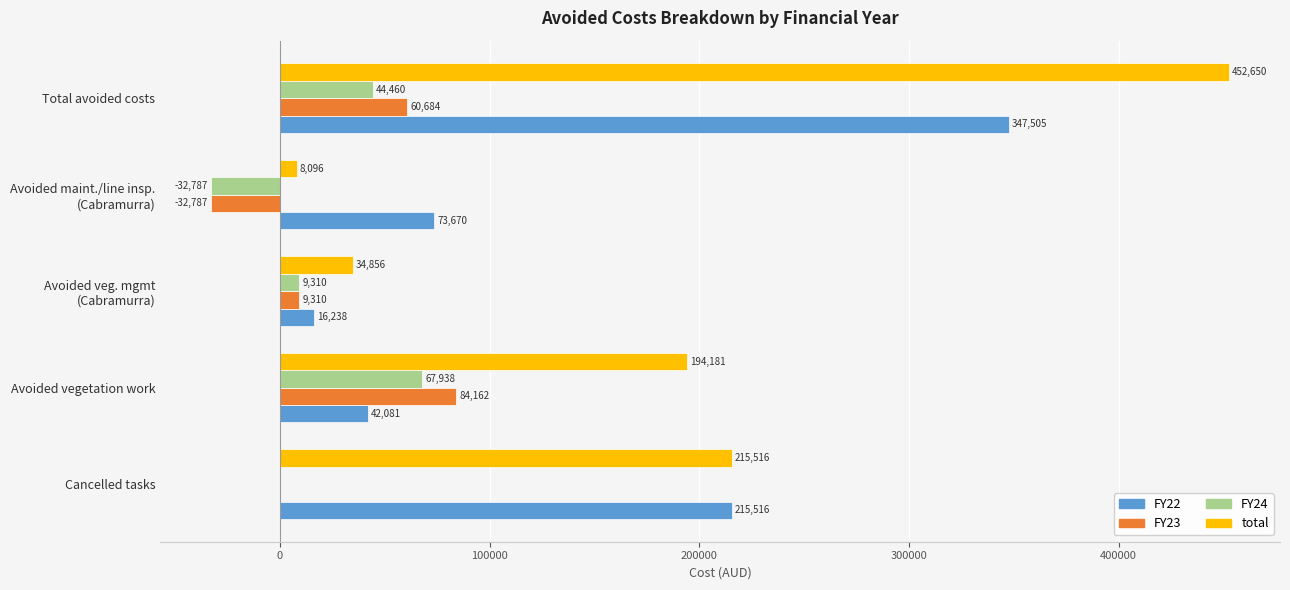

What are all the series names shown in the legend?

FY22, FY23, FY24, total